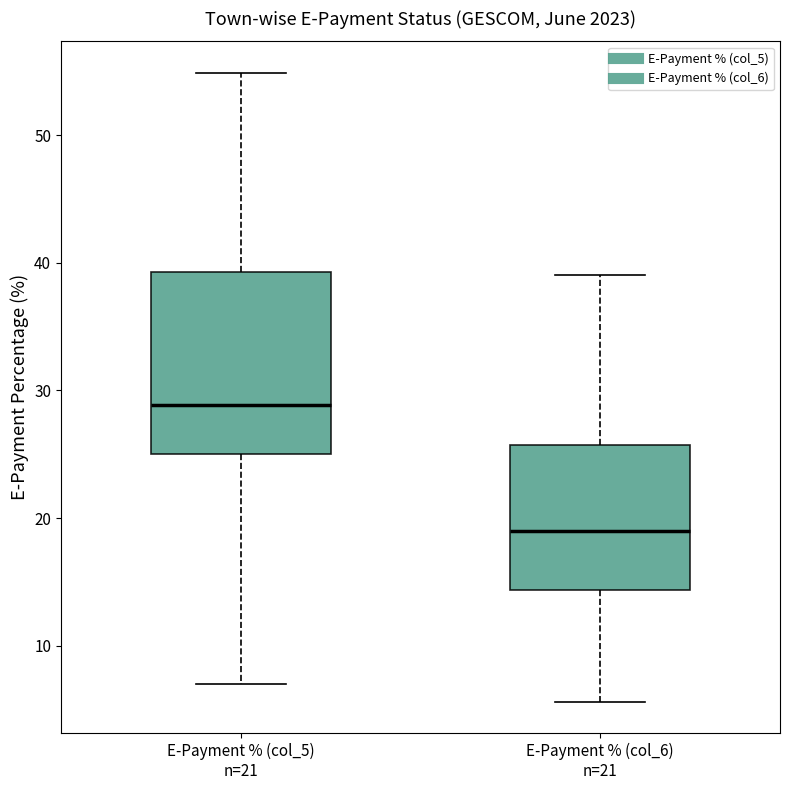

Reading left to right, read every box against the y-axis: the position of its median line, the range the box covers, and the ends of its whiskers. The values are not printed on the chart, so give them approximately, as read against the axis.

E-Payment % (col_5) n=21: median 29, box 25 to 39, whiskers 7 to 55
E-Payment % (col_6) n=21: median 19, box 14 to 26, whiskers 6 to 39